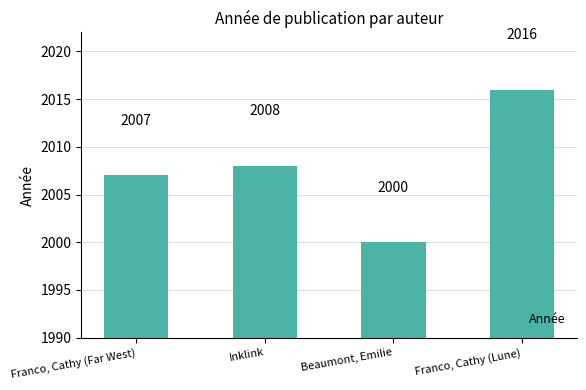

At which category does the chart reach its minimum across all series?

Beaumont, Emilie